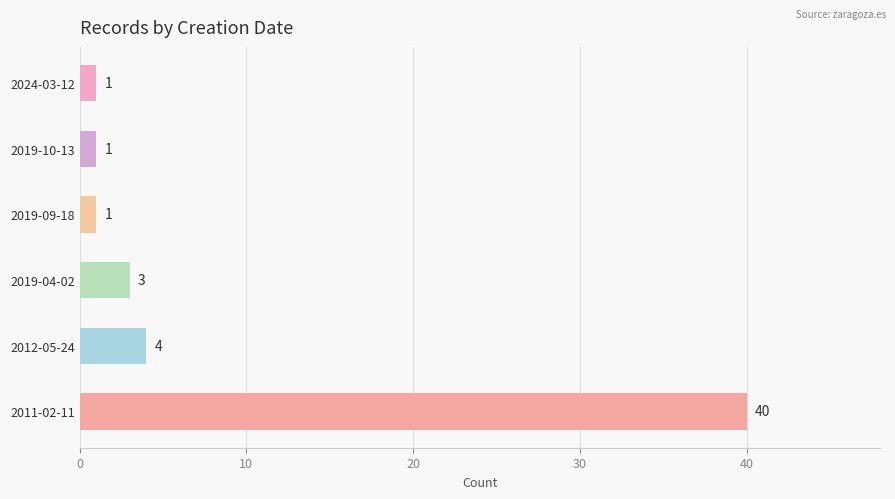

Is it true that the value at 2012-05-24 is 4?

True